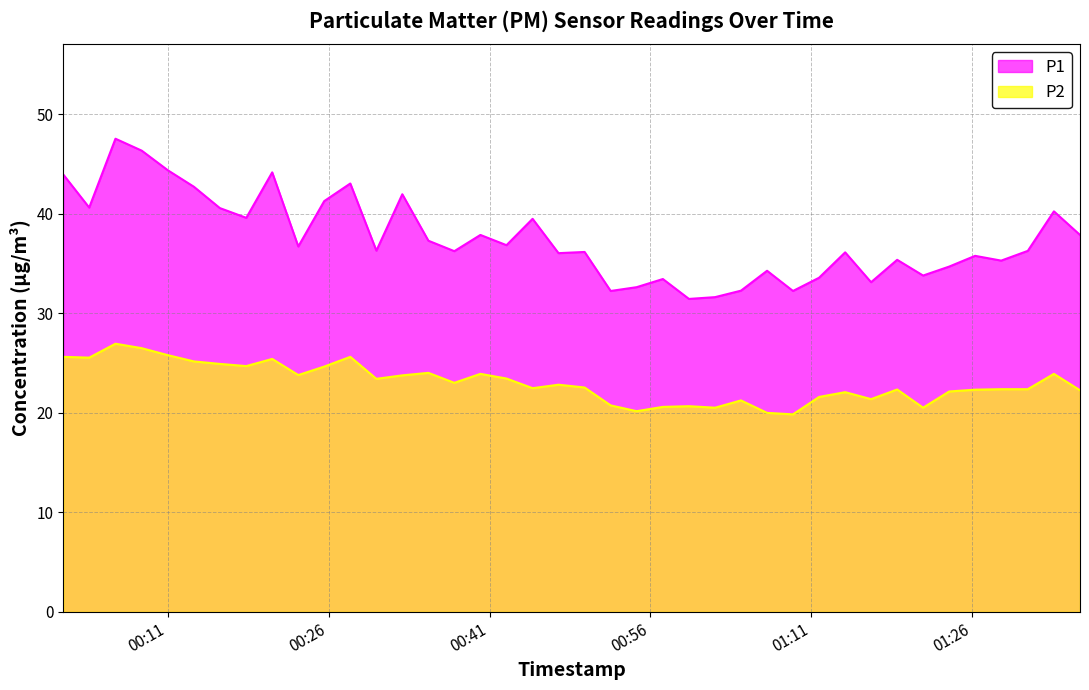

What are all the series names shown in the legend?

P1, P2